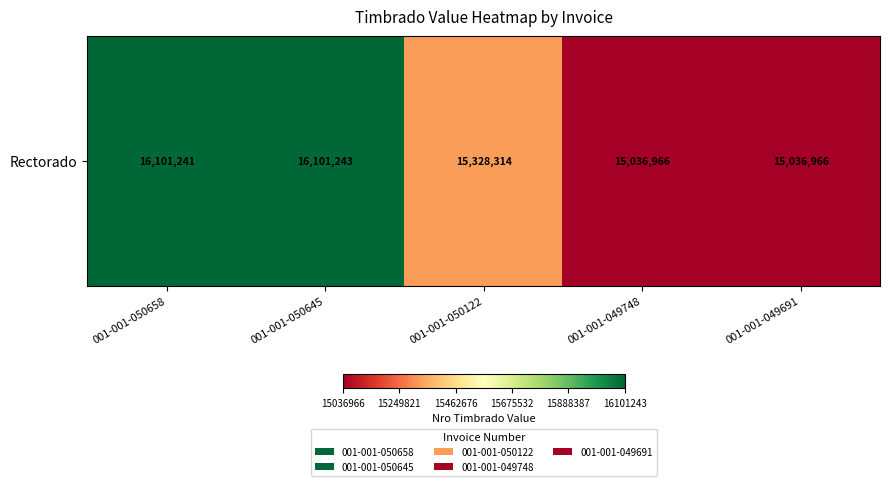

At which label is the value closest to 15569104?

001-001-050122